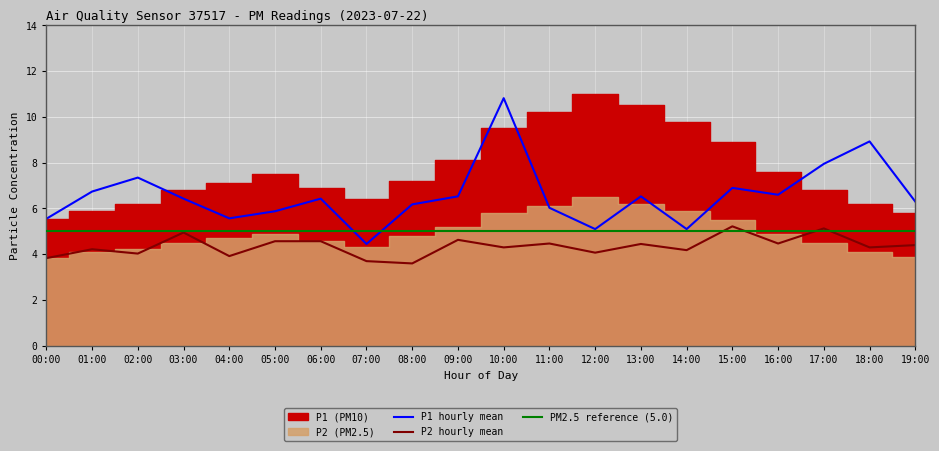

Rank the series at 15:00 from lowest to highest value.

P2_hourly_mean, P1_hourly_mean